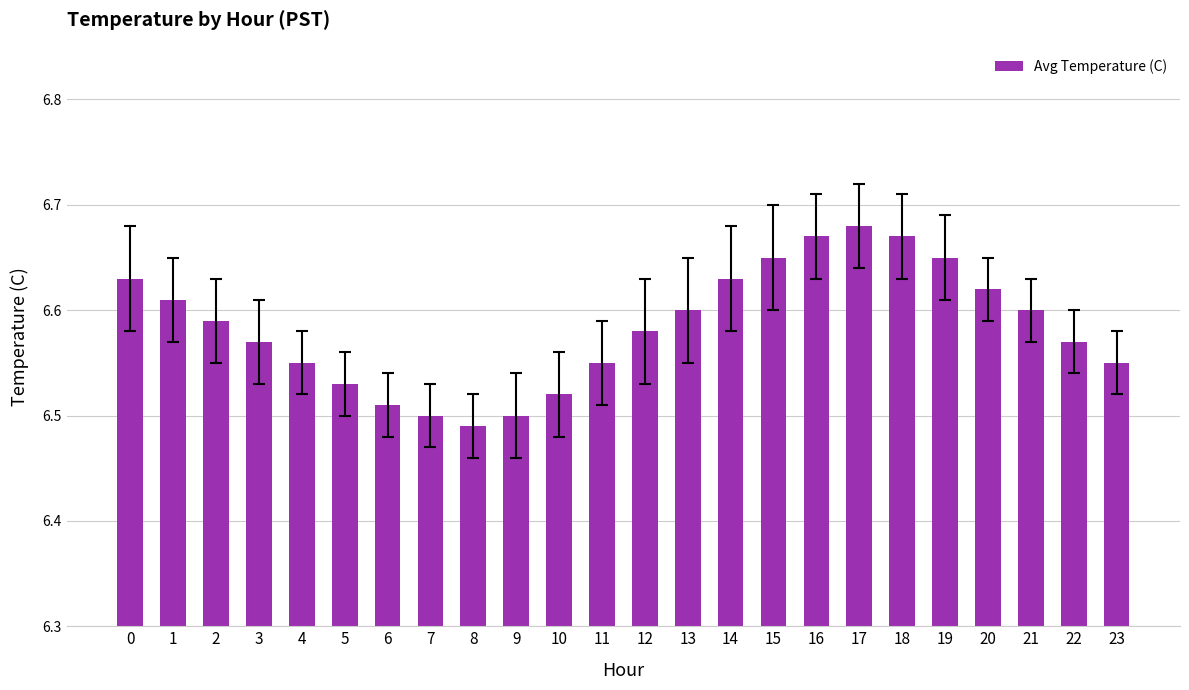

Where is the data nearest to the value 6?

8